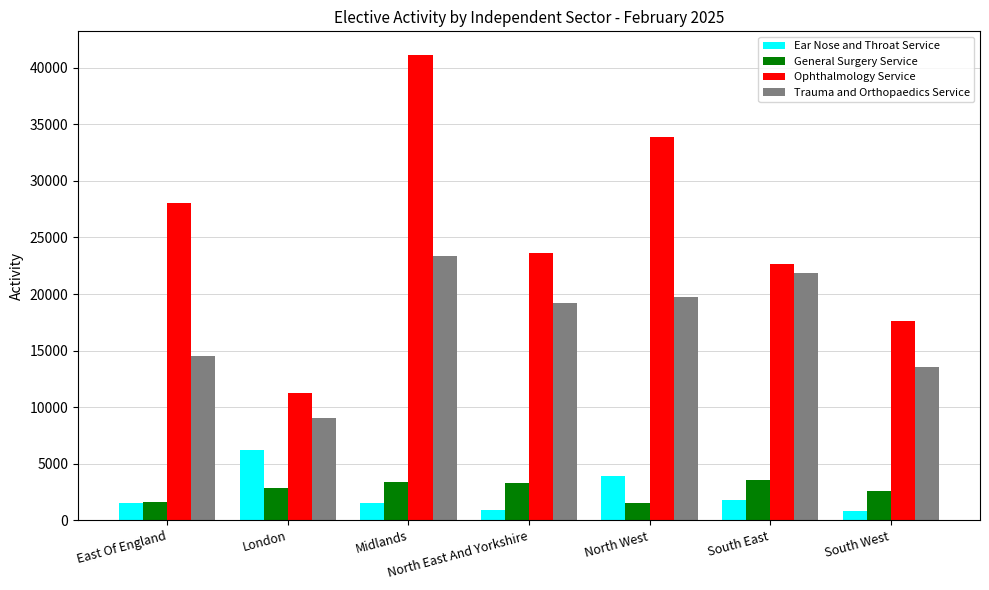

What is the average value of the Ear Nose and Throat Service series?

2392